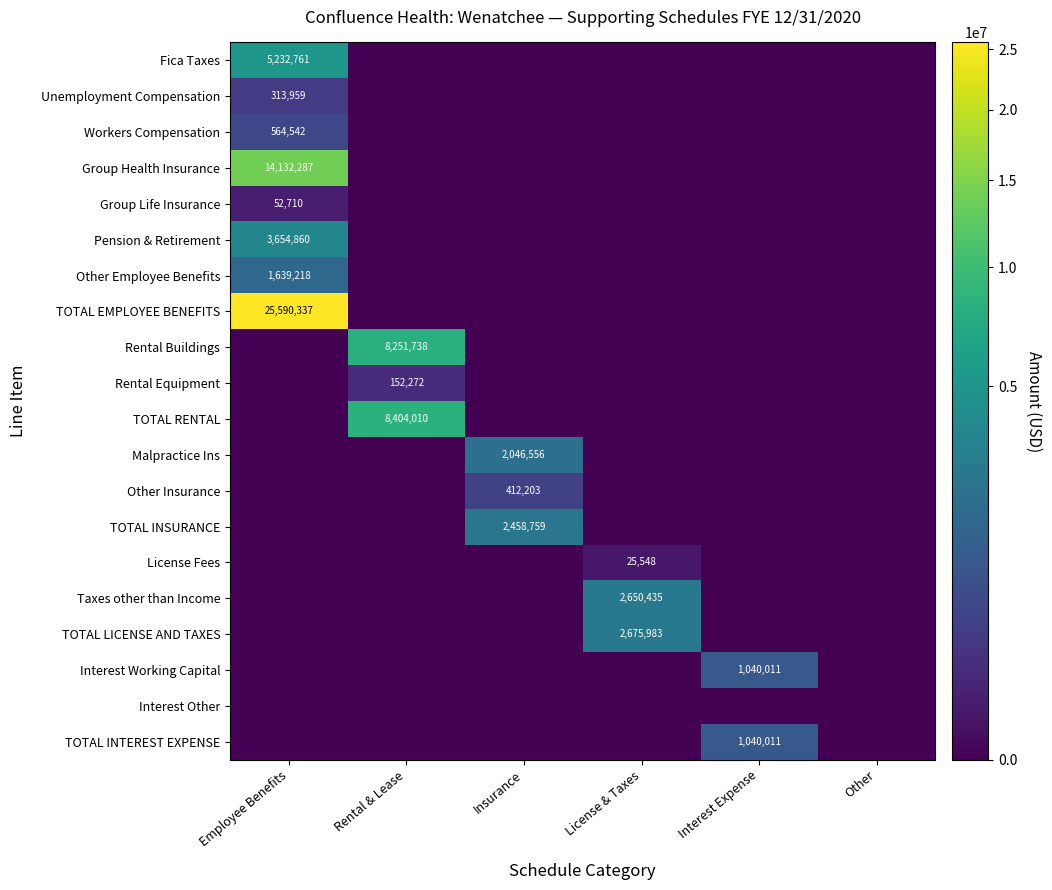

Count the number of categories in the chart.

6